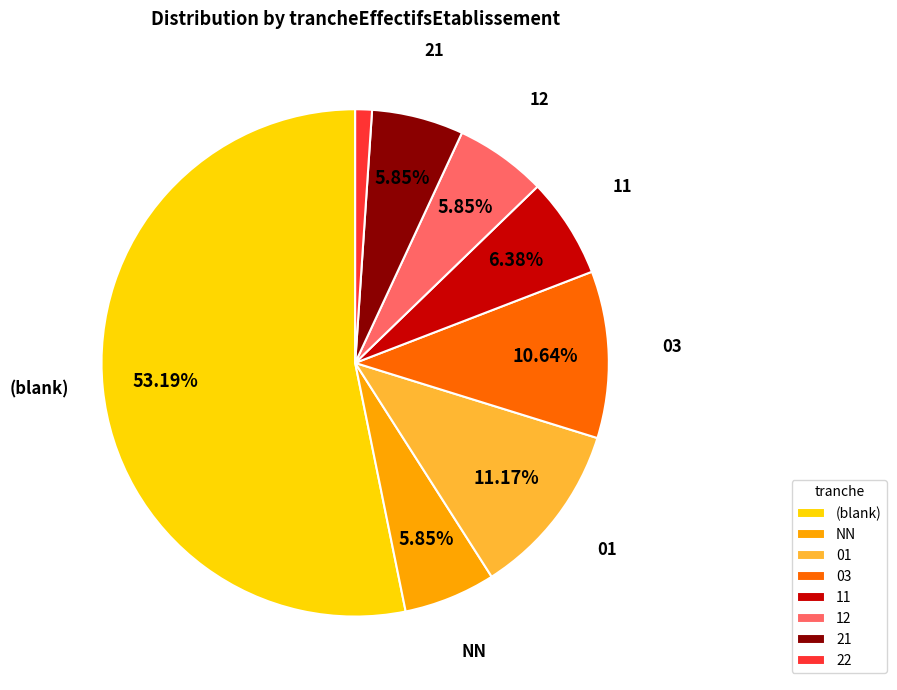

Which slice is the largest?

(blank)